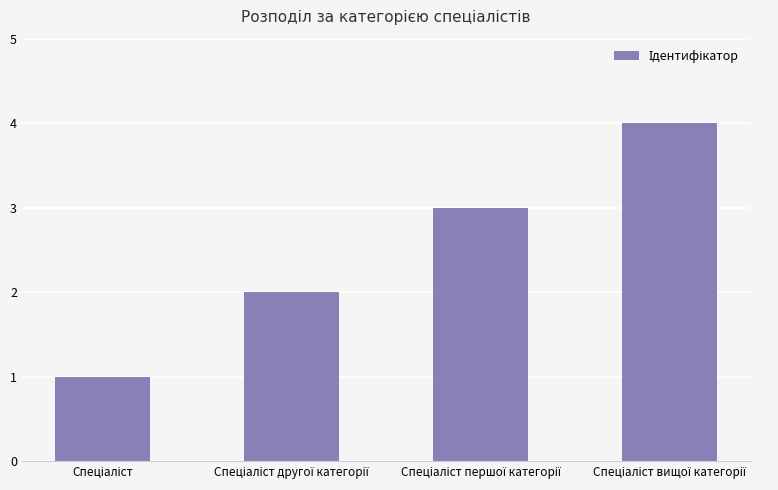

What is the difference between the maximum and minimum values?

3